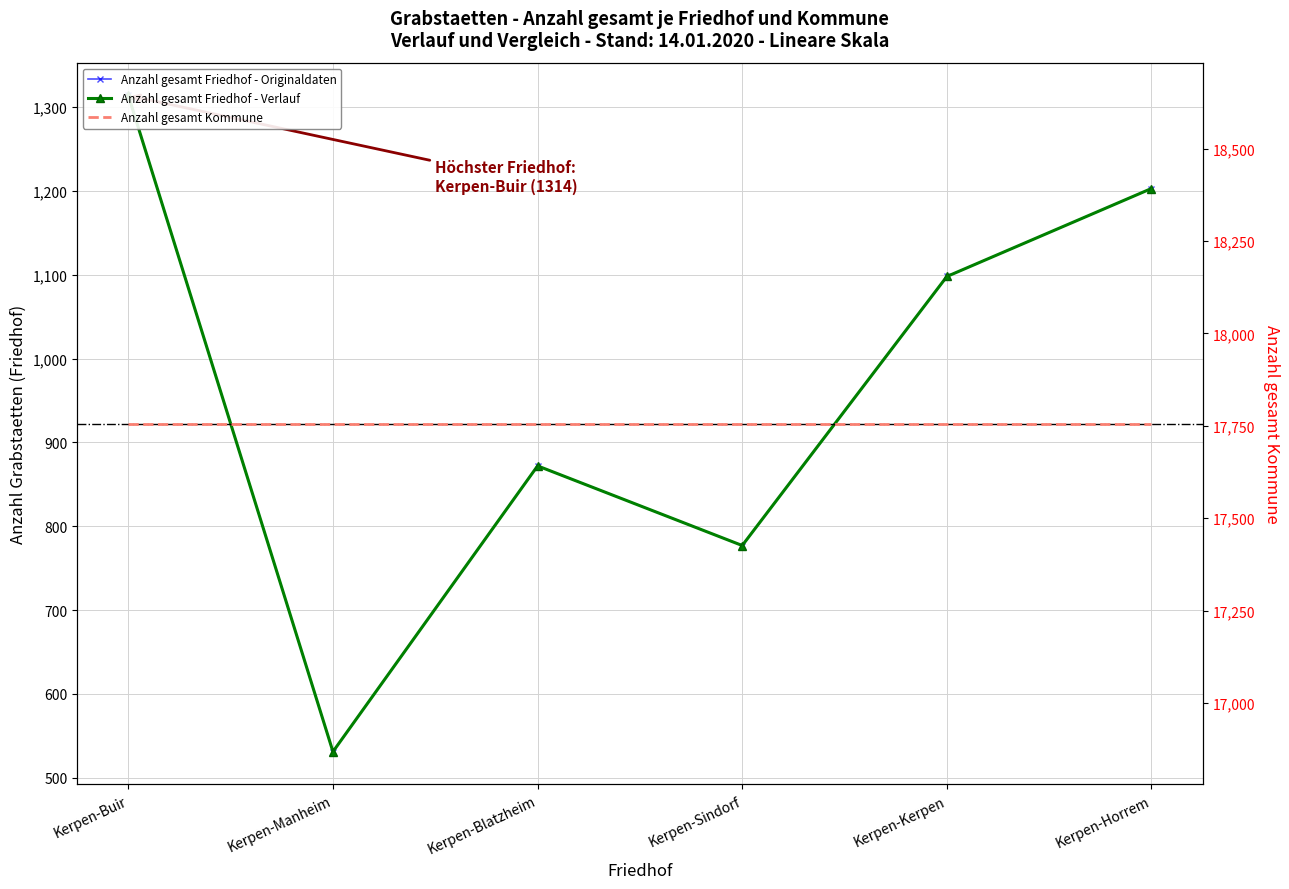

At how many categories does at least one series exceed 994?

3